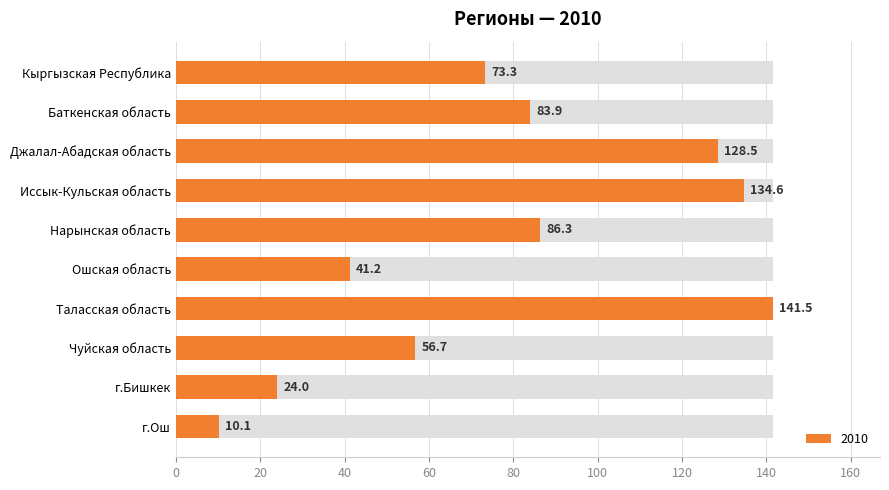

Approximately how many times larger is the value at Таласская область compared to Ошская область?

3.4